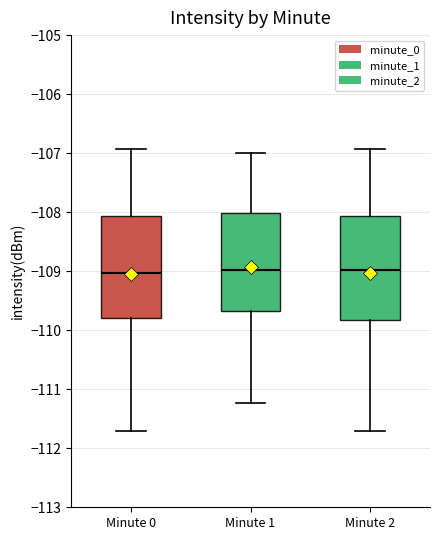

Reading left to right, transcribe this box plot: for each box, give where its median line is, the range the box spans, and where its two whiskers end, as read against the y-axis. The values are not printed on the chart, so give them approximately, as read against the axis.

Minute 0: median -109.0, box -109.8 to -108.1, whiskers -111.7 to -106.9
Minute 1: median -109.0, box -109.7 to -108.0, whiskers -111.2 to -107.0
Minute 2: median -109.0, box -109.8 to -108.1, whiskers -111.7 to -106.9